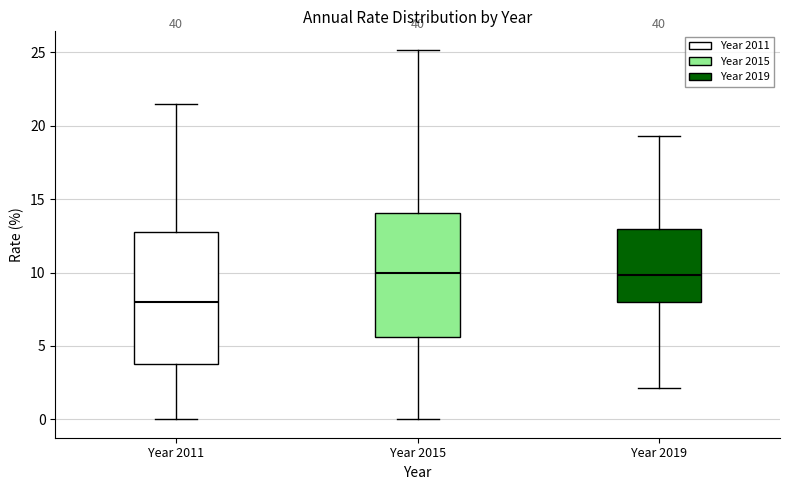

Which box has the lowest median line?

Year 2011